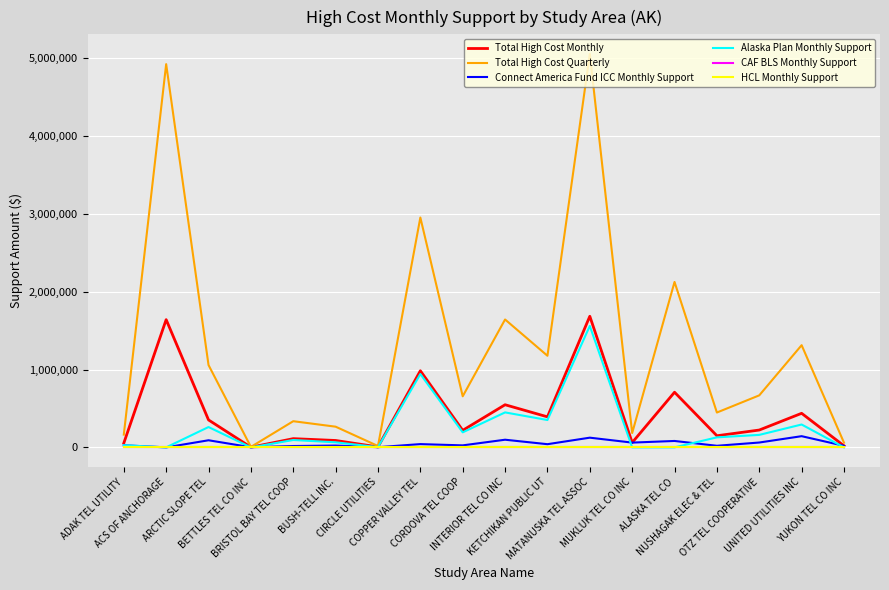

True or false: Total High Cost Quarterly and HCL Monthly Support cross at least once.

False